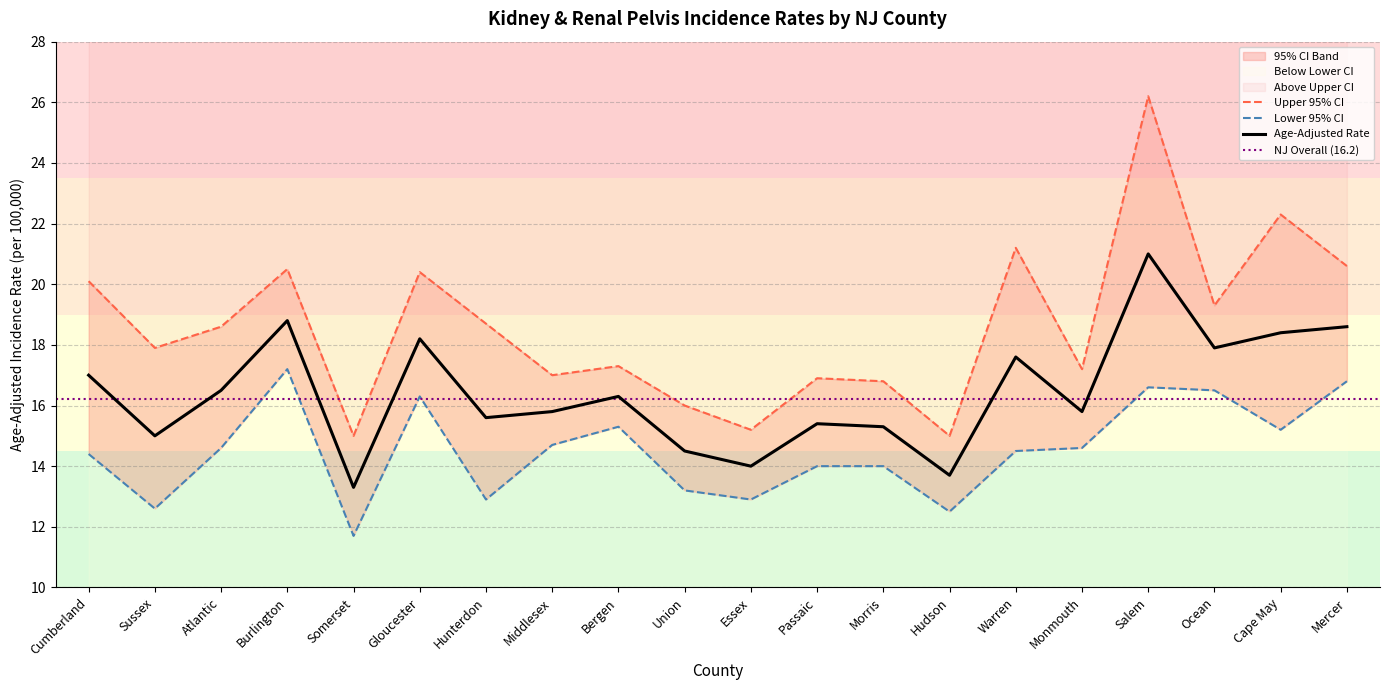

What is the spread (max minus min) of values at Passaic?

2.9